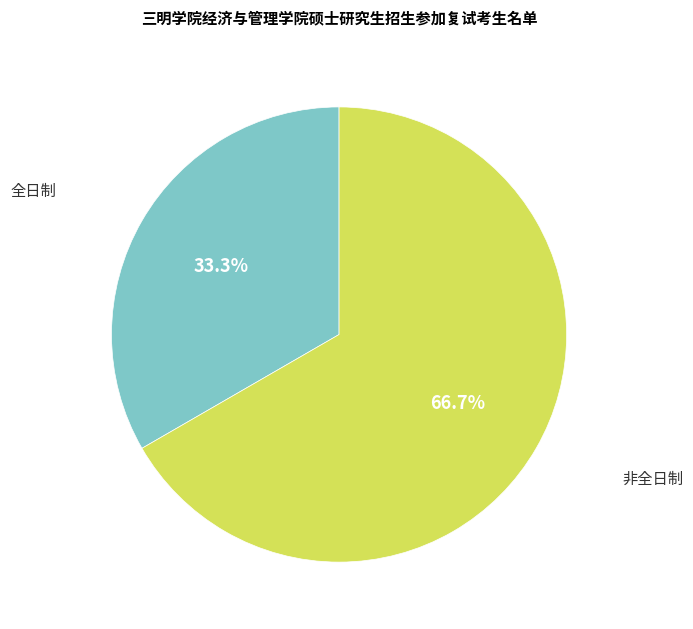

What percentage is the 非全日制 slice, to the nearest percent?

67%